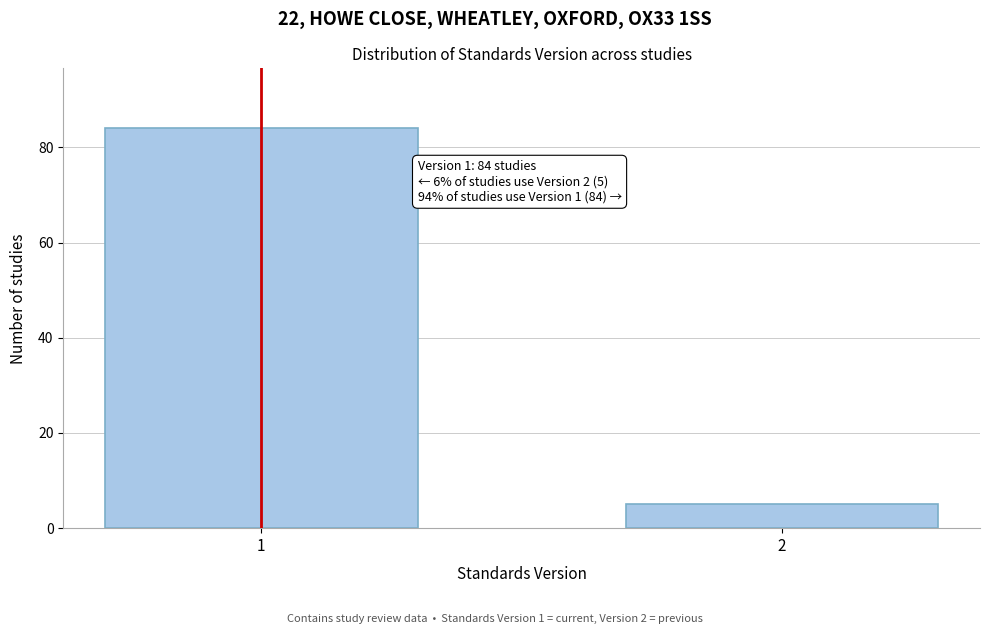

Reading left to right, extract all data points from this chart.

84	5